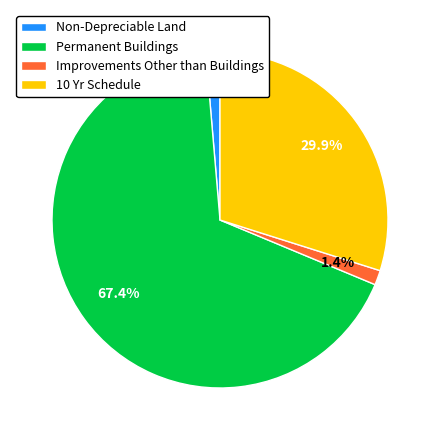

To the nearest percent, what percentage of the pie is Non-Depreciable Land?

1%